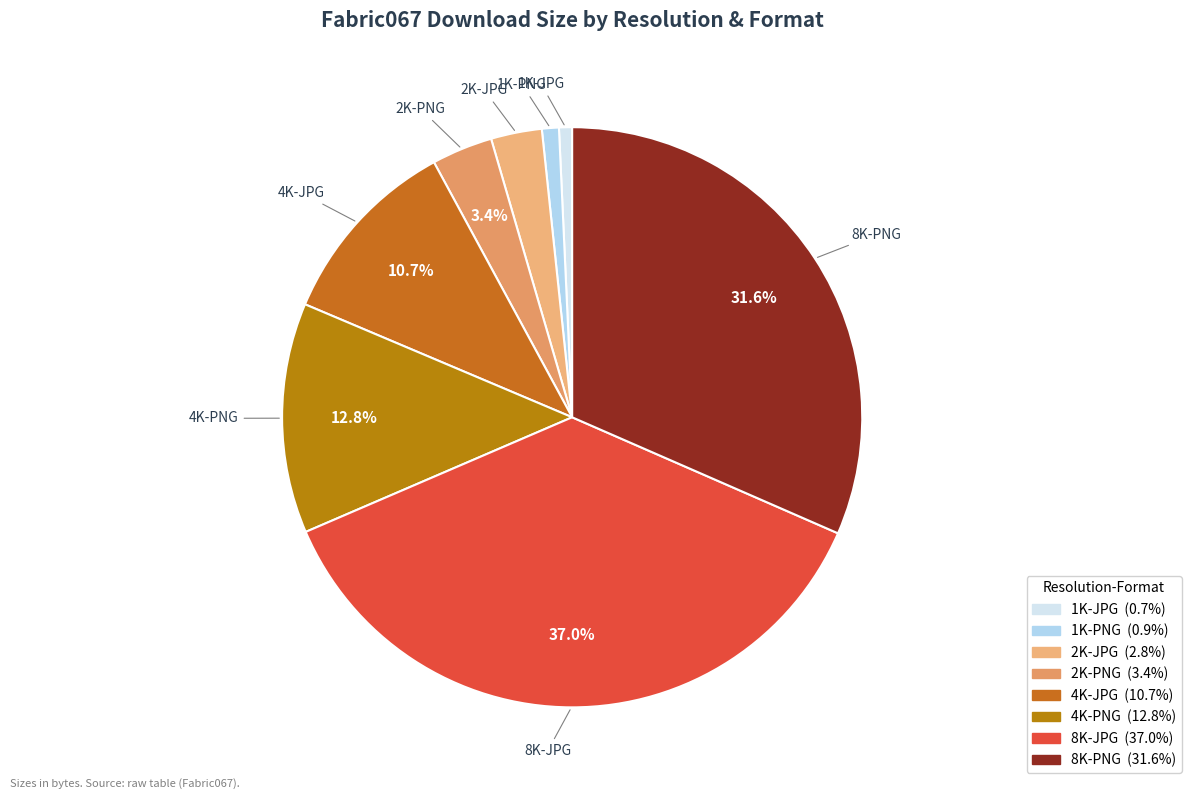

To the nearest percent, what is the difference between the largest and smallest slice percentages?

36%